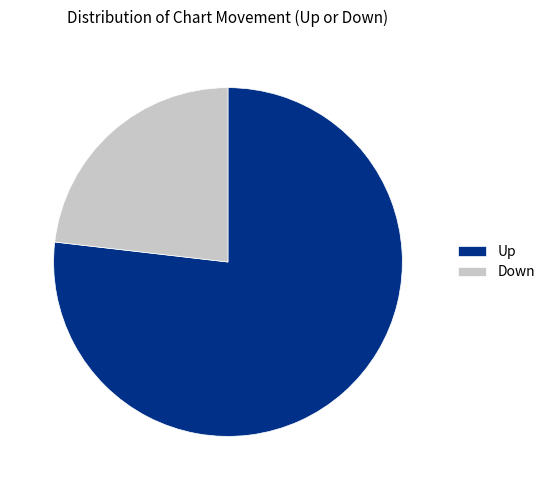

Which slice is the smallest?

Down